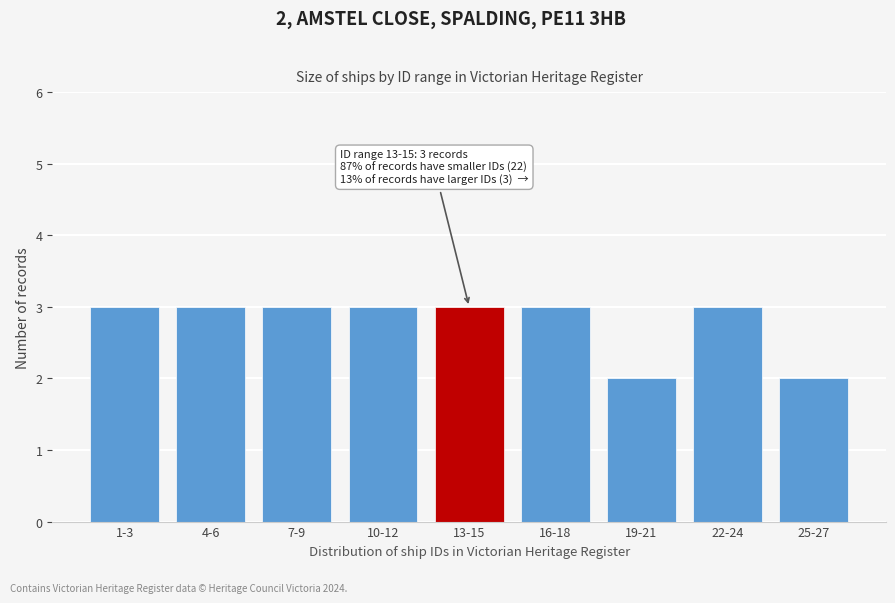

Reading right to left, transcribe all the data shown in this chart.

25-27=2	22-24=3	19-21=2	16-18=3	13-15=3	10-12=3	7-9=3	4-6=3	1-3=3